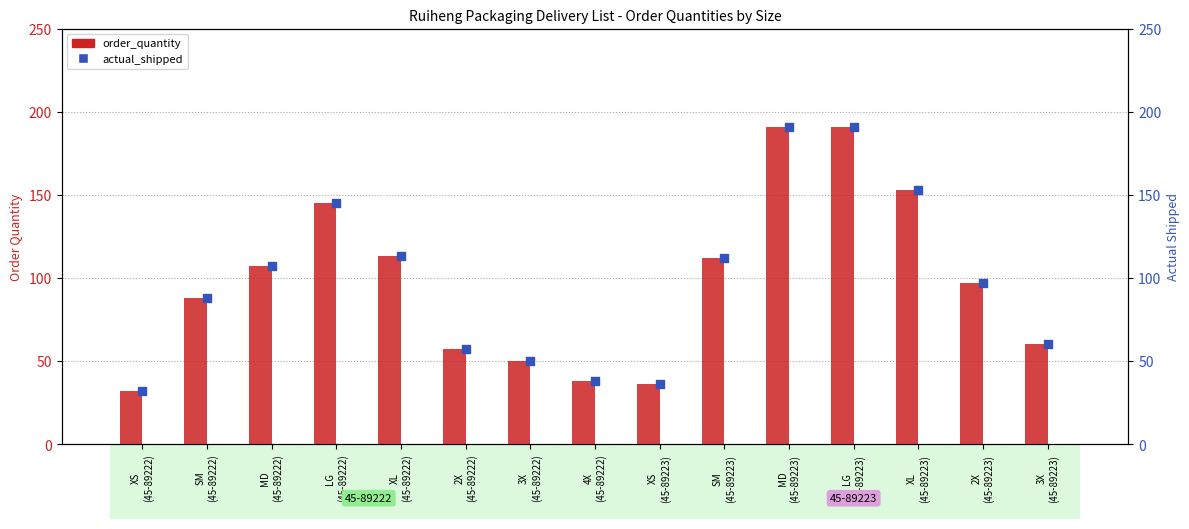

At how many categories does at least one series exceed 161?

2